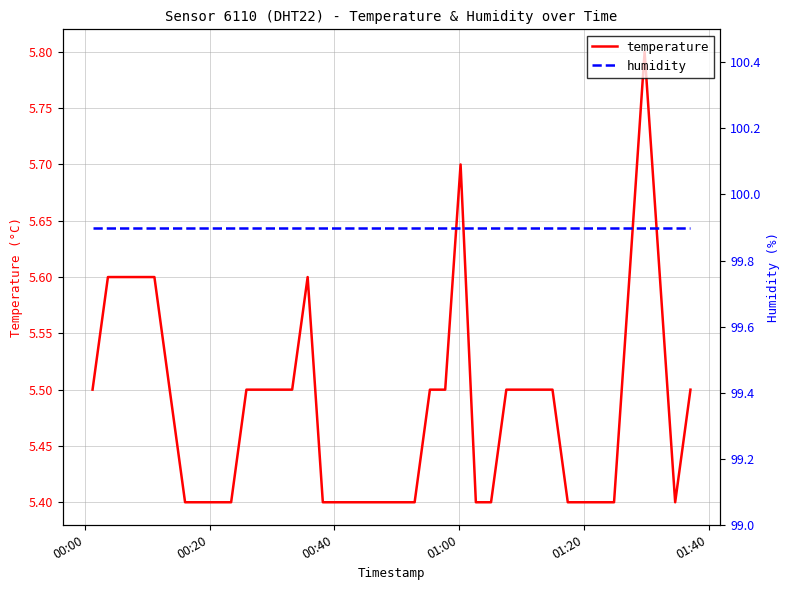

What is the highest value of the temperature series?

5.8